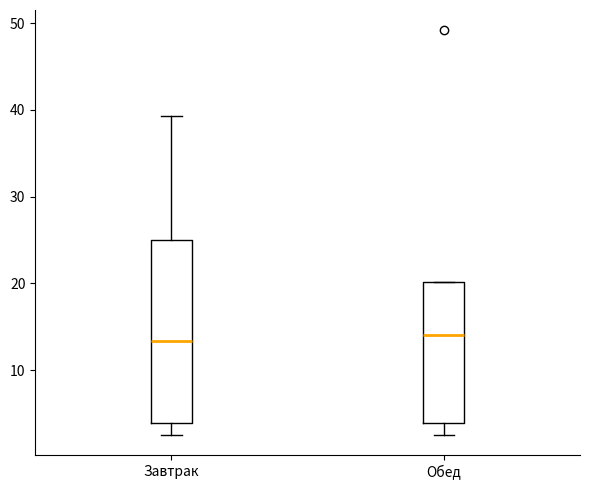

Where is the upper edge of the box for Обед on the y-axis? The values are not printed on the chart, so give them approximately, as read against the axis.

20